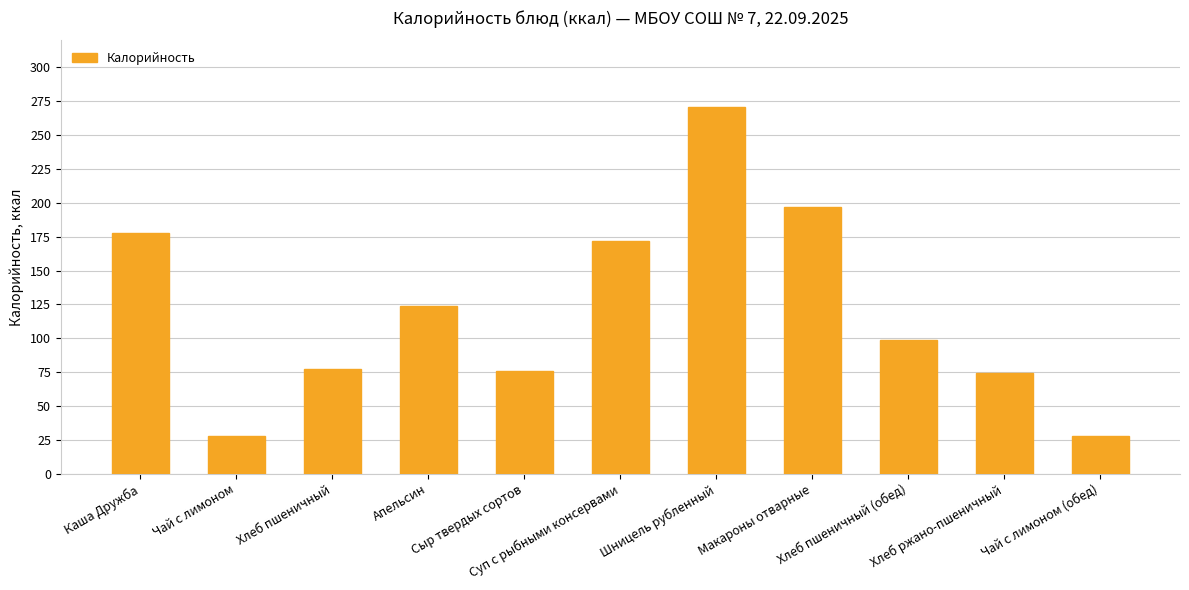

The chart shows a value of 41 at Чай с лимоном. True or false?

False